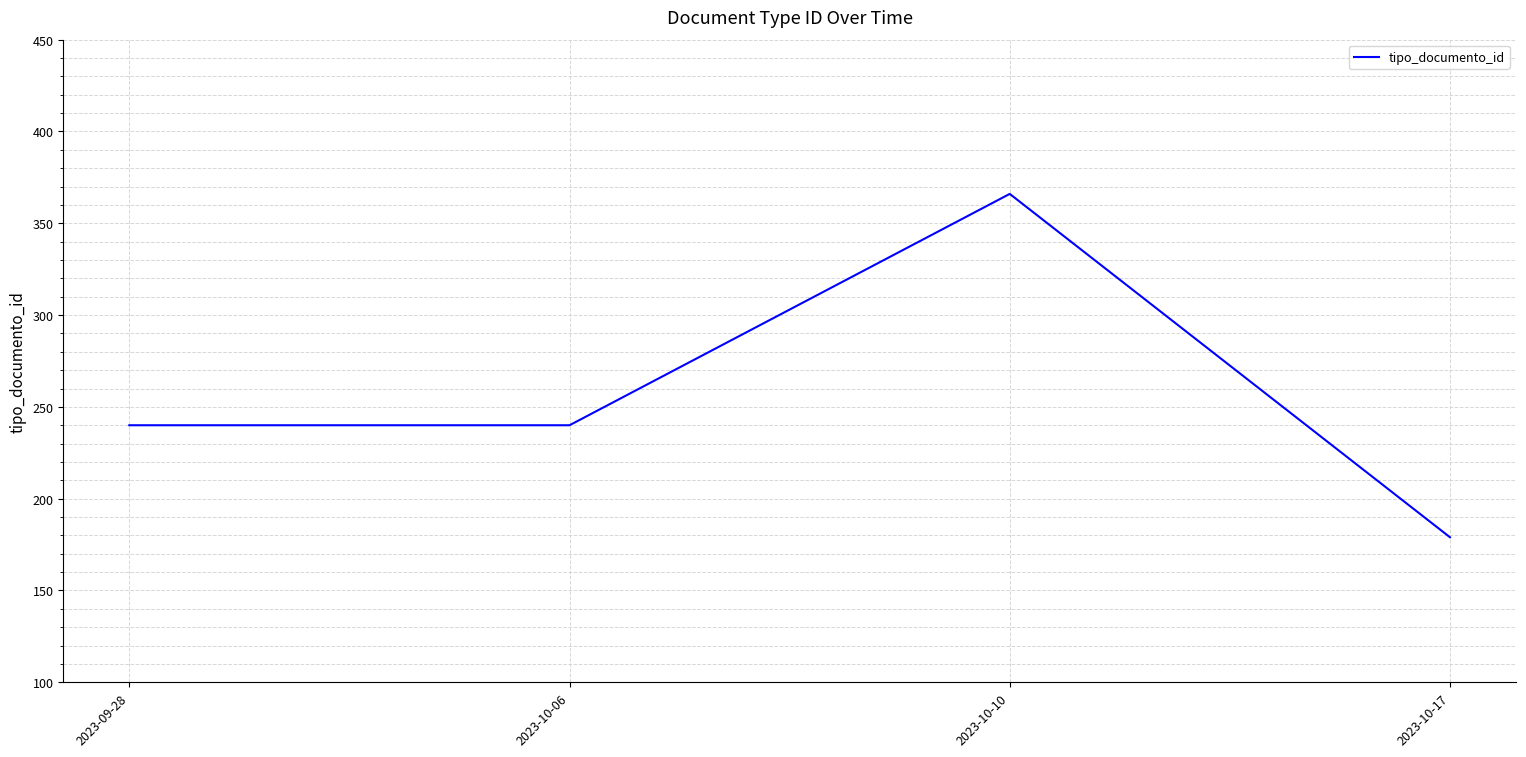

Reading left to right, list all the values displayed in this chart.

240	240	366	179